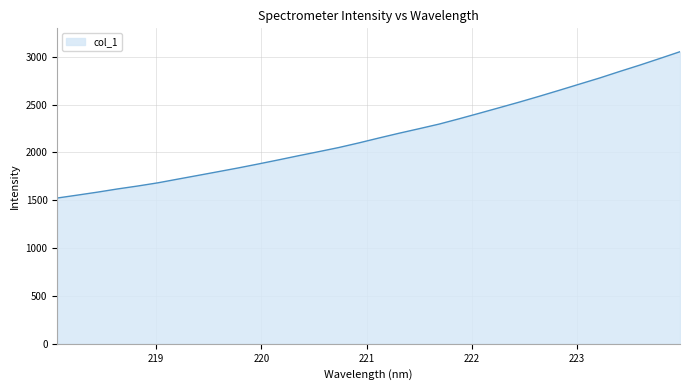

Does the chart display data point markers on the line(s)?

No